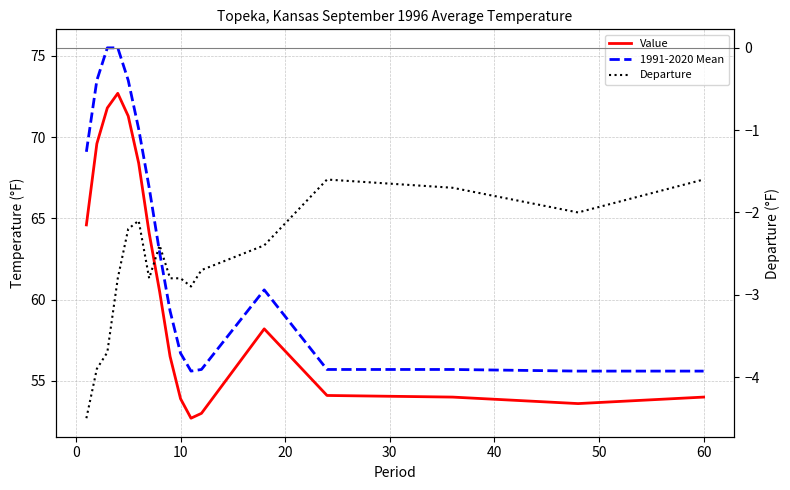

At how many categories does at least one series exceed 4?

17